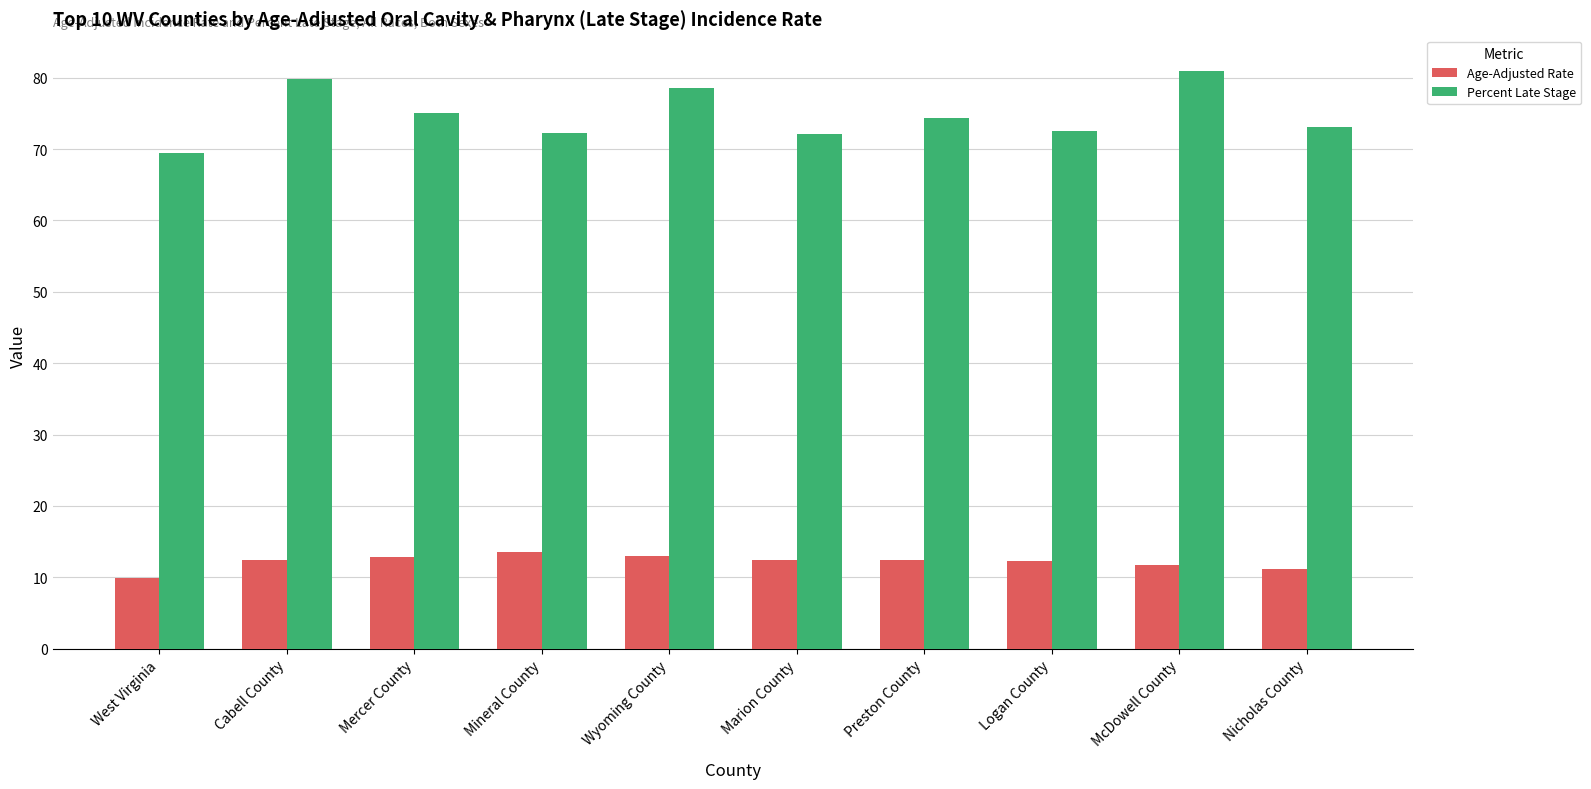

Rank the series by their average value, from lowest to highest.

Age-Adjusted Rate, Percent Late Stage